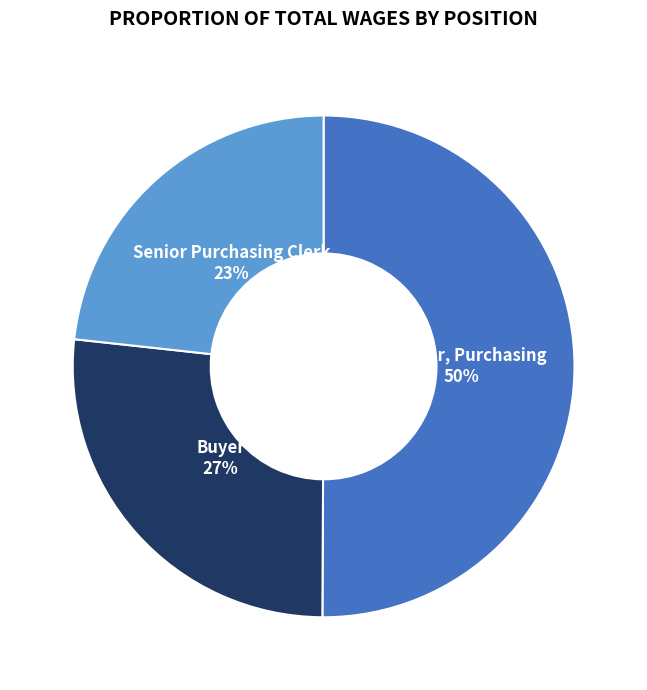

Which slice is the smallest?

Senior Purchasing Clerk